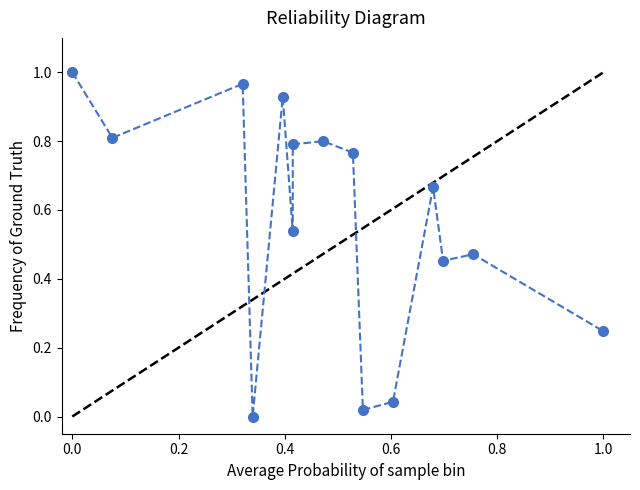

What is the difference between the second highest and second lowest values?

0.9